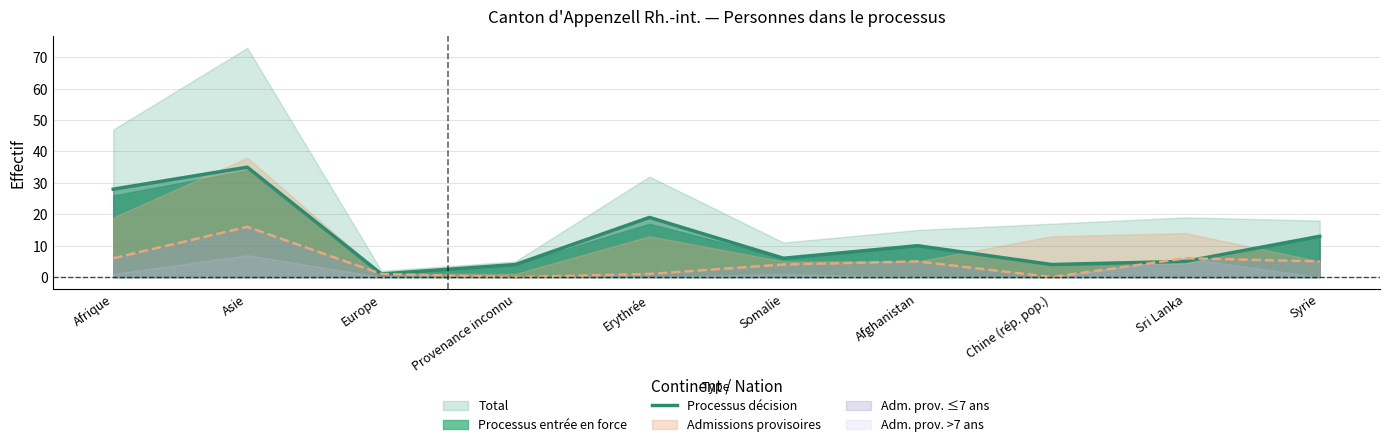

Is it true that the value at Somalie is 8?

False